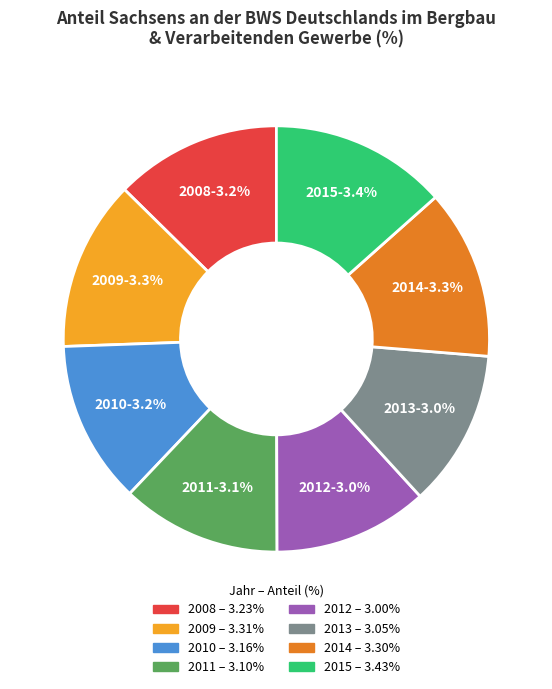

What percentage is the 2014 slice, to the nearest percent?

13%